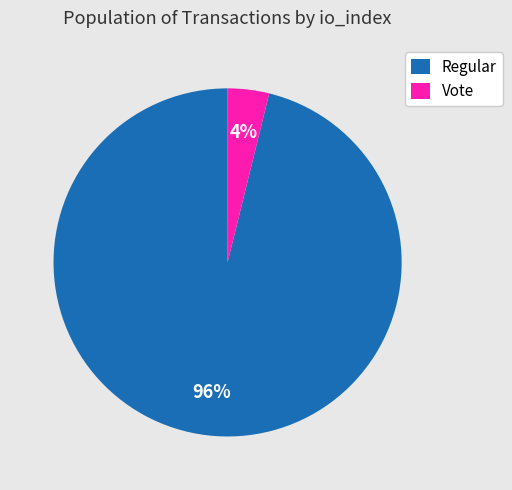

Between Vote and Regular, which is larger?

Regular